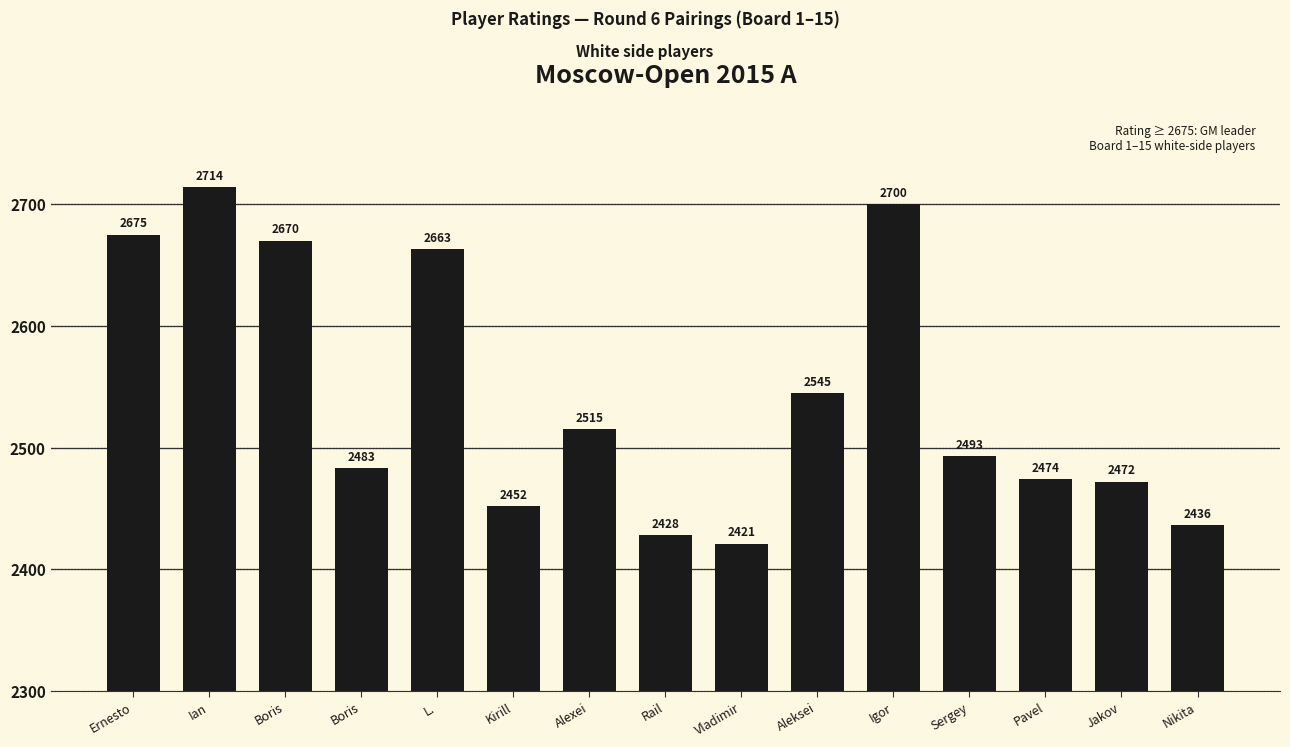

How many data points does each series have?

15